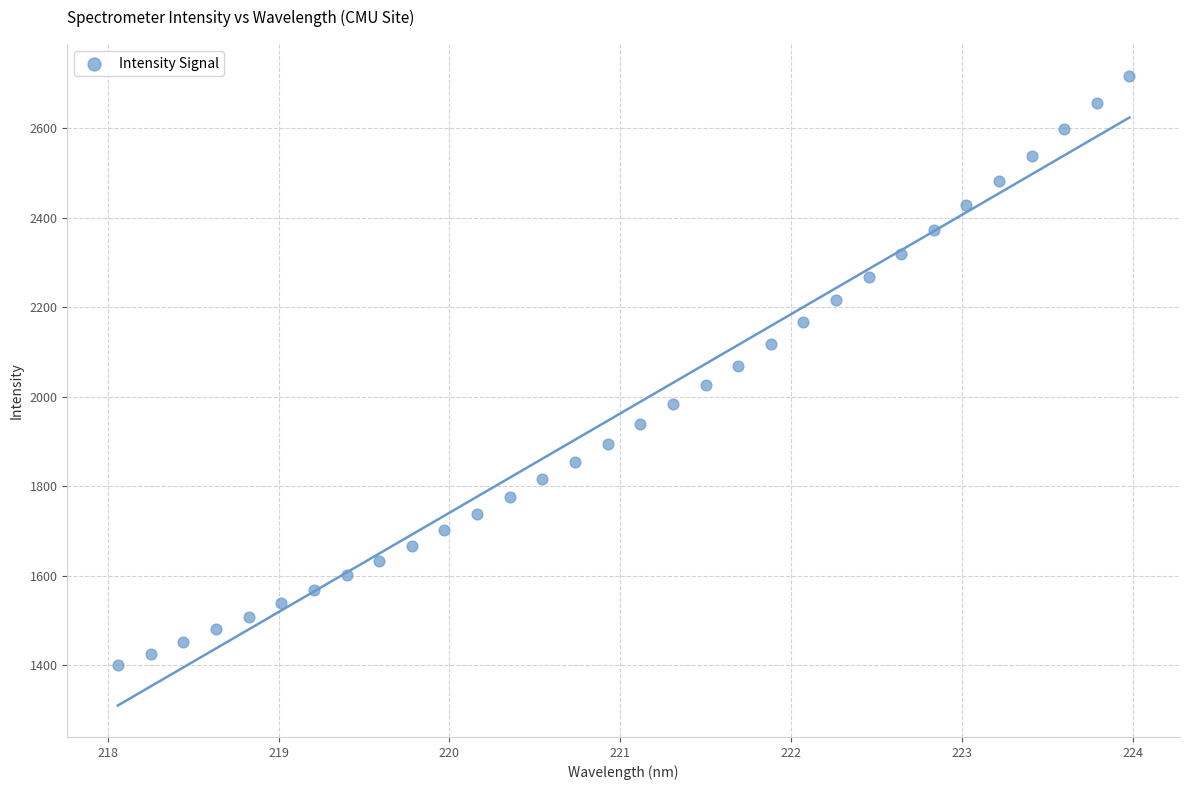

What is the range of Y values (max minus min)?

1317.4